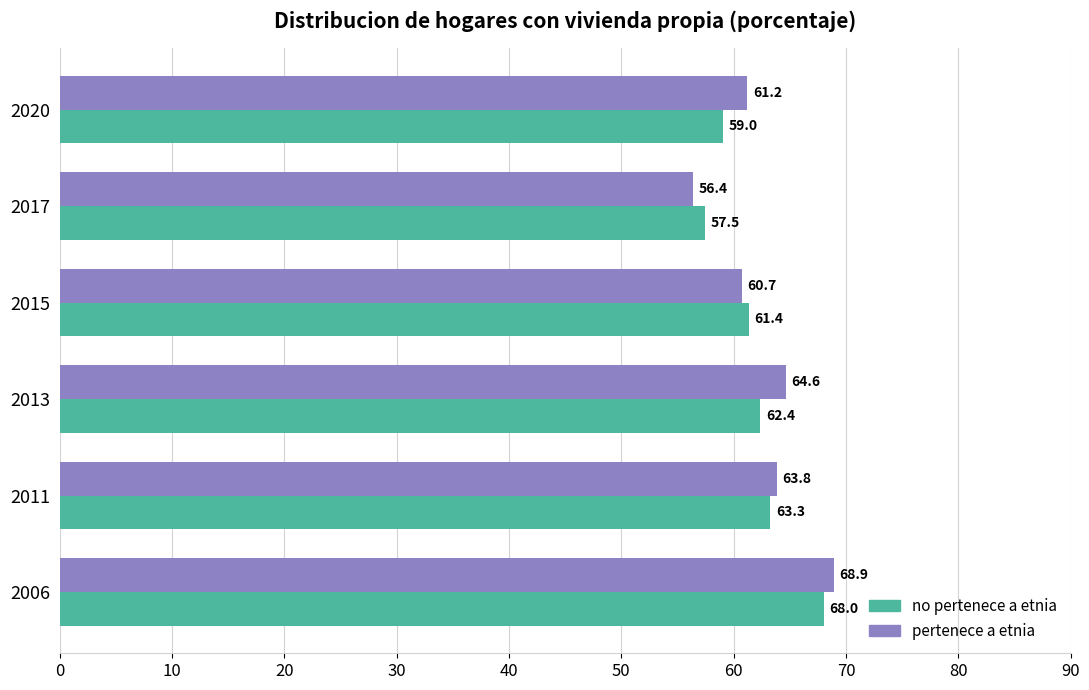

What is the sum of all no pertenece a etnia values?

371.5